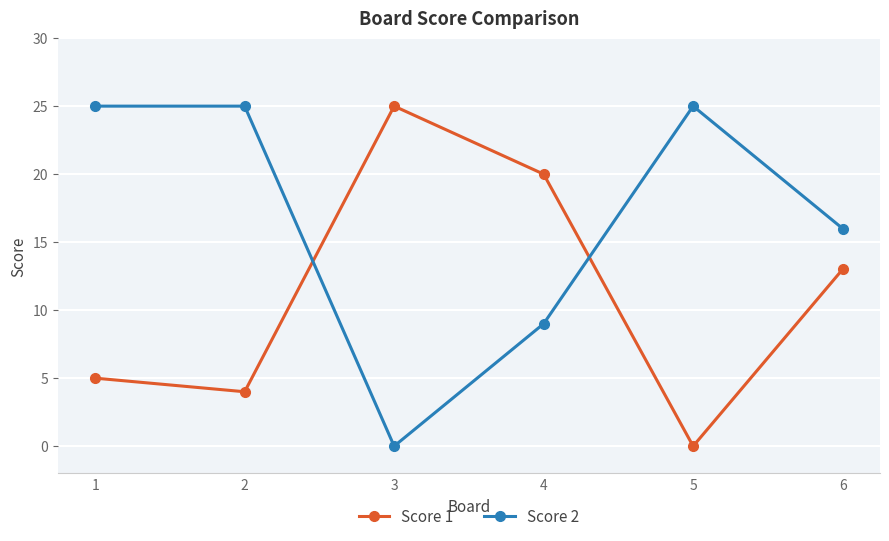

After their last crossing, which series has the higher values: Score 2 or Score 1?

Score 2